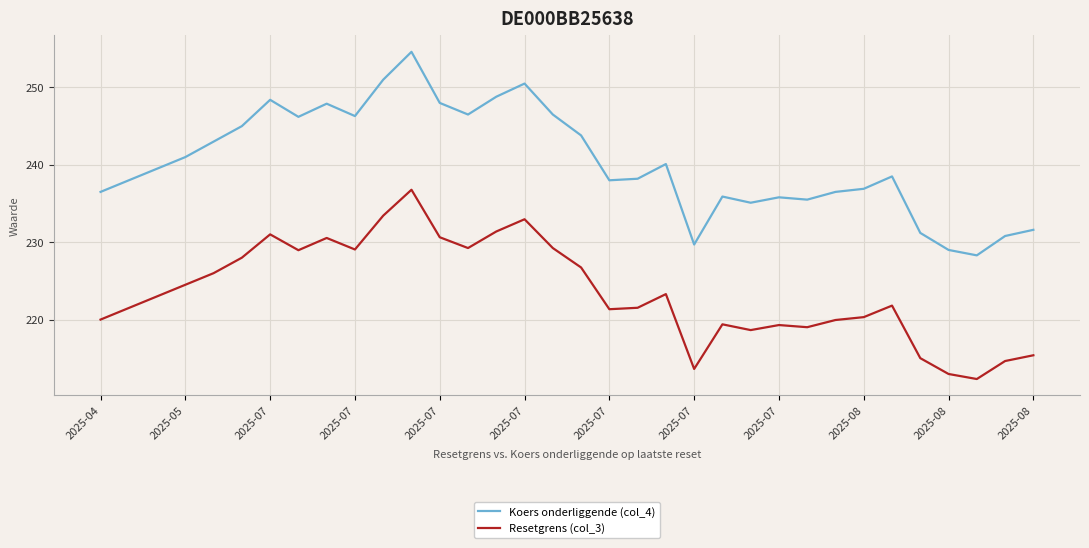

Rank the series by their average value, from lowest to highest.

Resetgrens (col_3), Koers onderliggende (col_4)